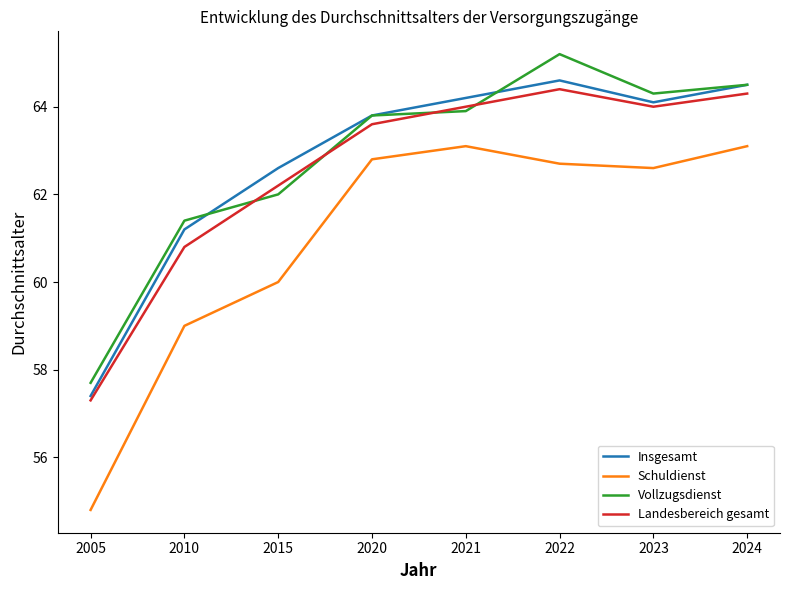

What is the difference between the second highest and second lowest values in the Vollzugsdienst series?

3.1